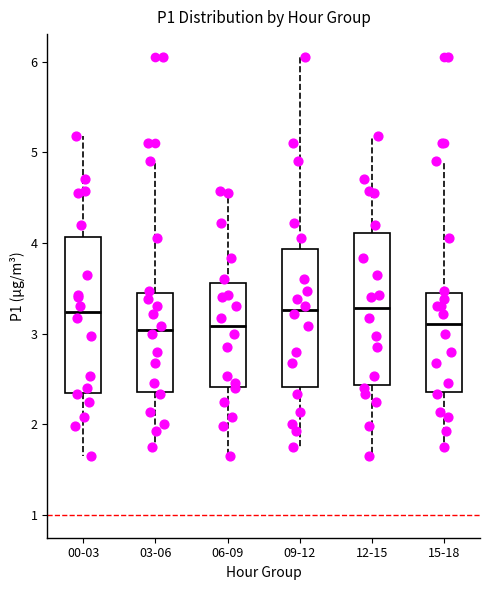

Reading left to right, read every box against the y-axis: the position of its median line, the range the box covers, and the ends of its whiskers. The values are not printed on the chart, so give them approximately, as read against the axis.

00-03: median 3.2, box 2.3 to 4.1, whiskers 1.7 to 5.2
03-06: median 3.0, box 2.4 to 3.4, whiskers 1.8 to 4.9
06-09: median 3.1, box 2.4 to 3.6, whiskers 1.7 to 4.6
09-12: median 3.3, box 2.4 to 3.9, whiskers 1.8 to 6.1
12-15: median 3.3, box 2.4 to 4.1, whiskers 1.7 to 5.2
15-18: median 3.1, box 2.4 to 3.4, whiskers 1.8 to 4.9